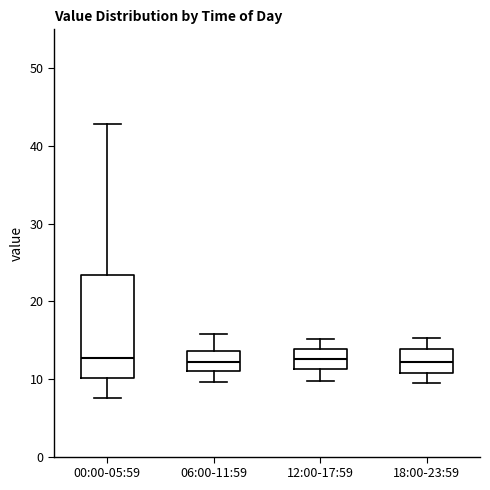

Where is the upper edge of the box for 12:00-17:59 on the y-axis? The values are not printed on the chart, so give them approximately, as read against the axis.

14